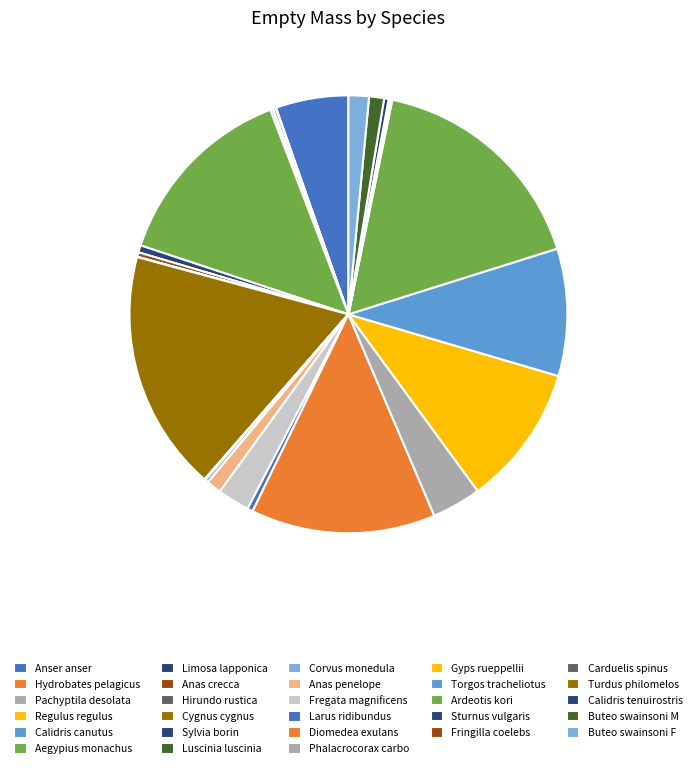

Is there any slice that represents more than half of the pie?

No